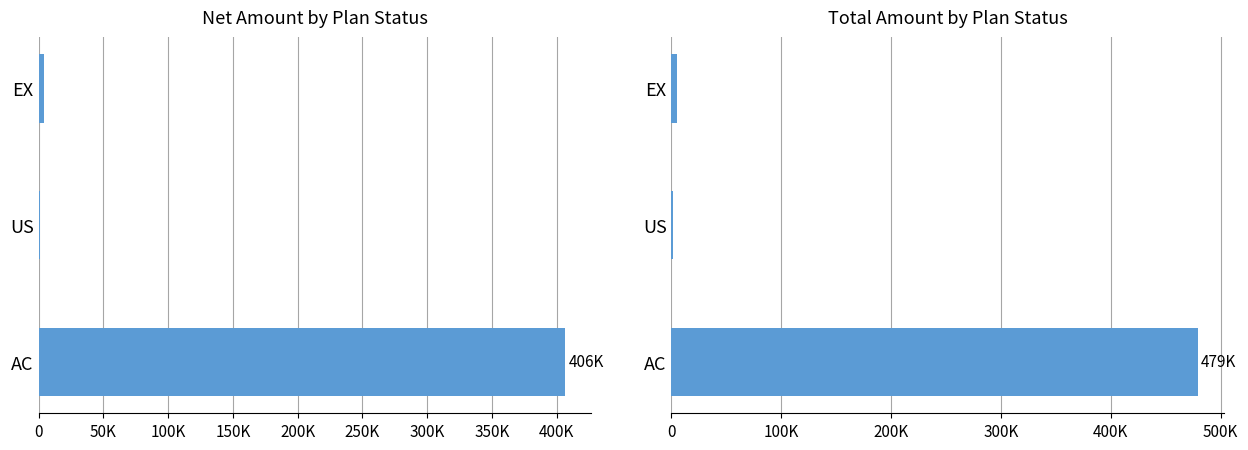

What is the sum of the Net Amount values at AC and US?

407390.5